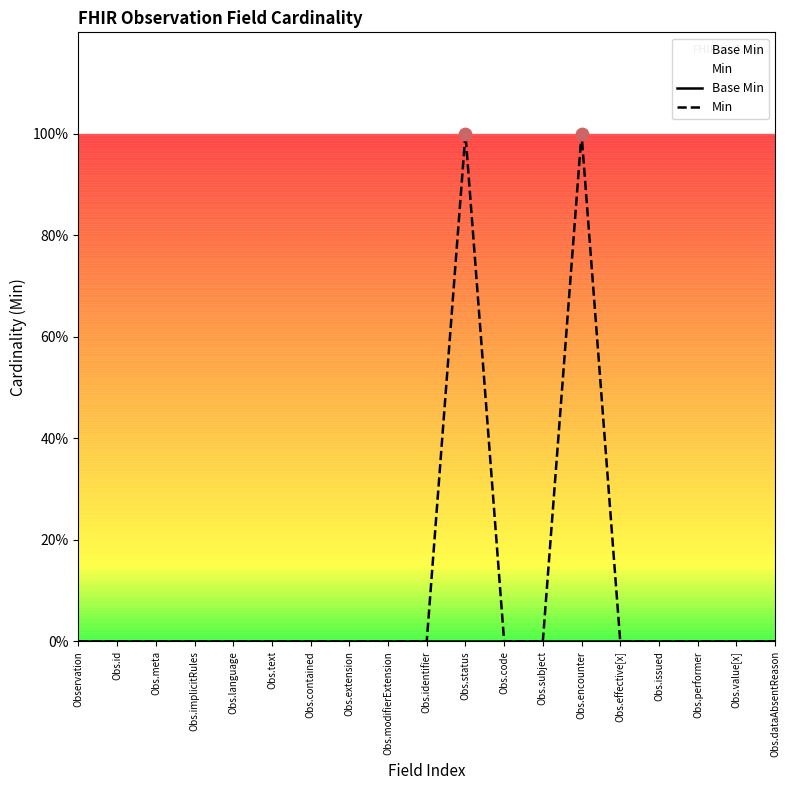

Which series reaches the maximum Y coordinate?

Min